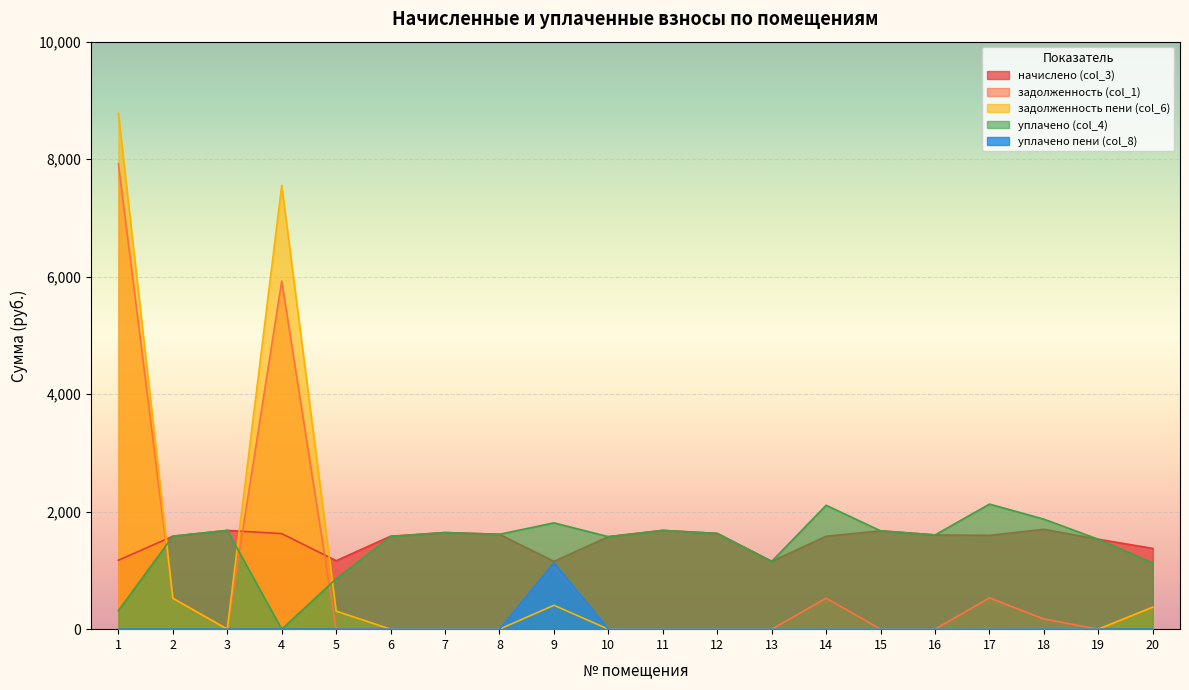

How many lines are shown in the chart?

5